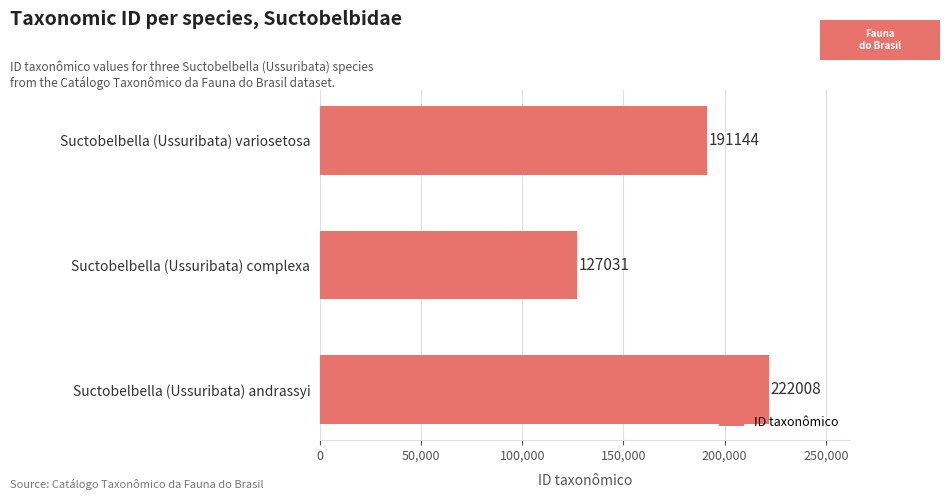

Is it true that the value at Suctobelbella (Ussuribata) variosetosa is 271483?

False